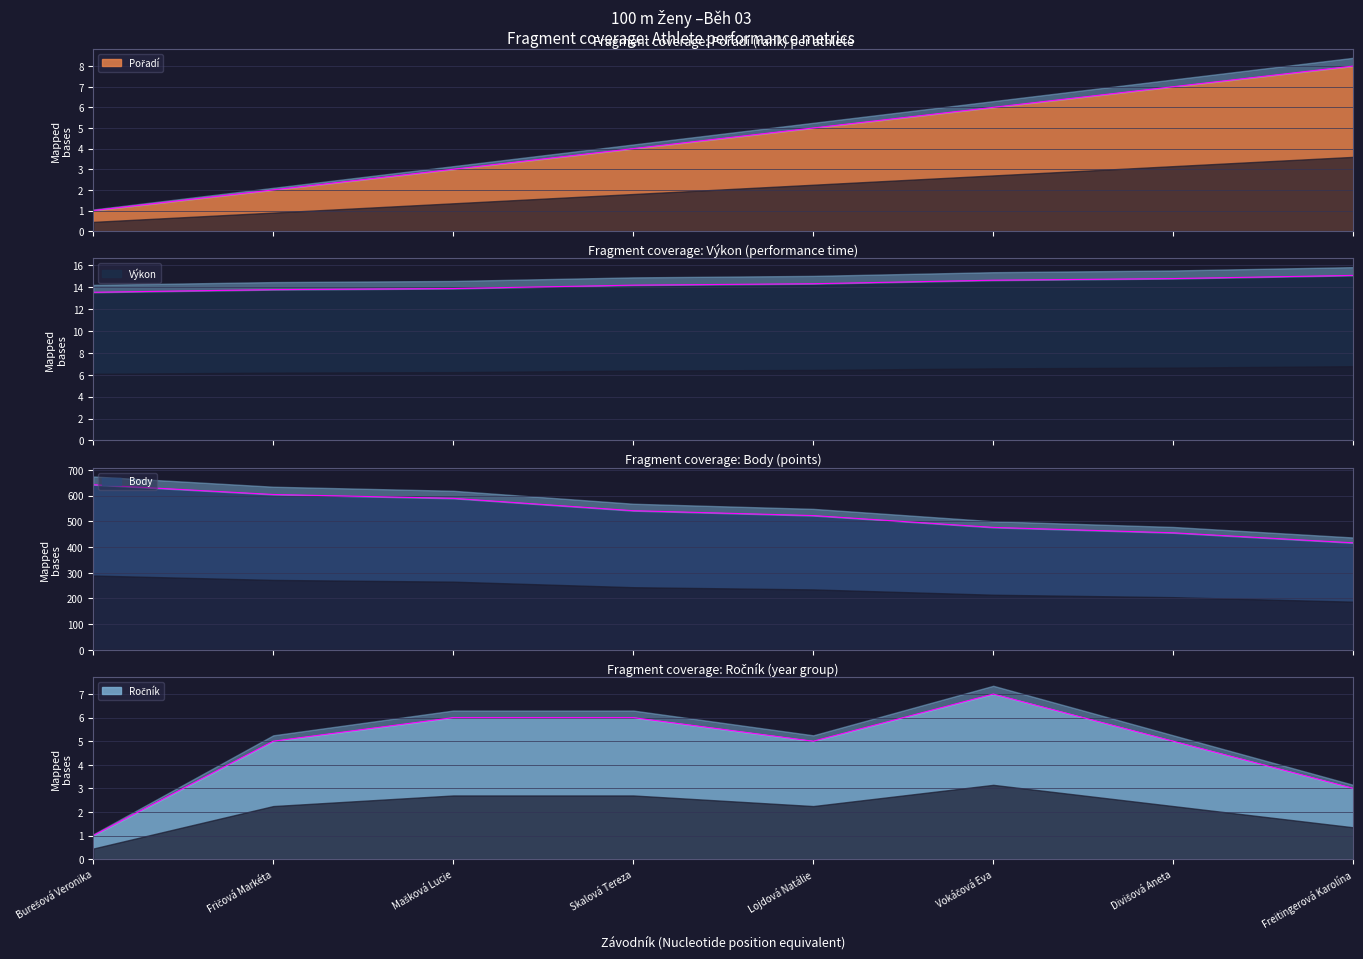

At which label does Body reach its minimum?

Freitingerová Karolína